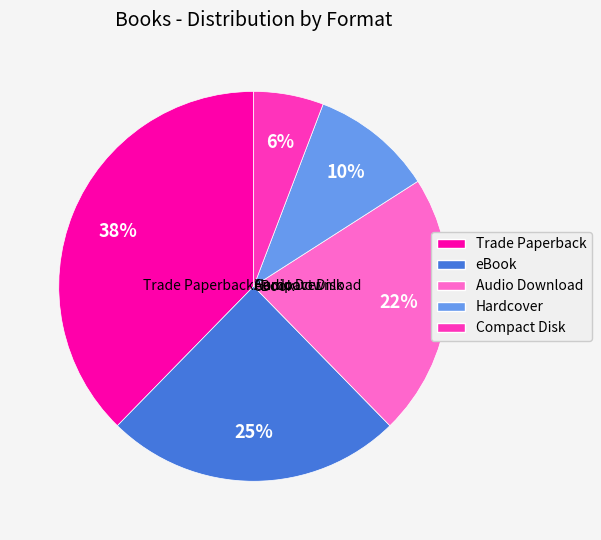

Is it true that eBook is 25% of the pie?

True